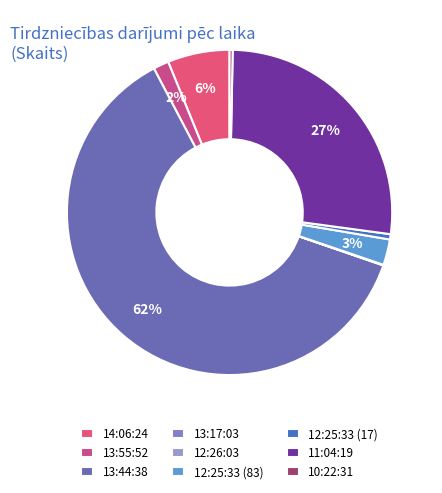

To the nearest percent, what percentage of the pie is 12:25:33 (17)?

1%